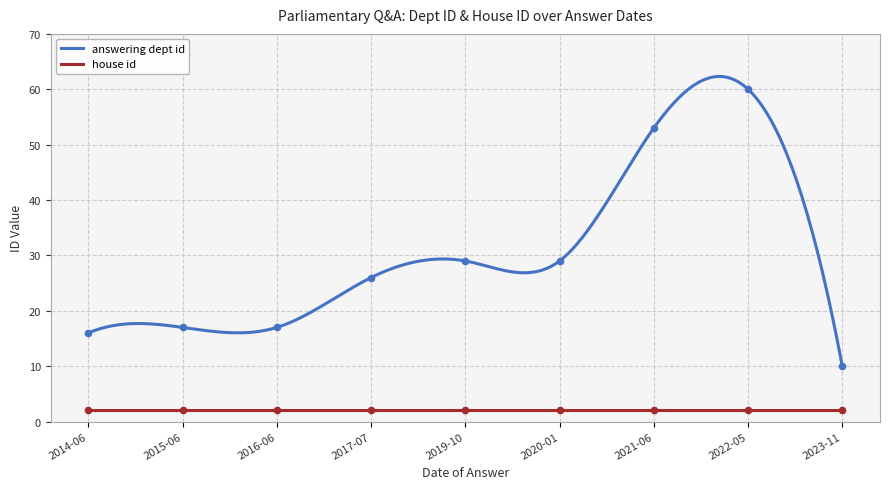

What is the minimum value for house id?

2.0